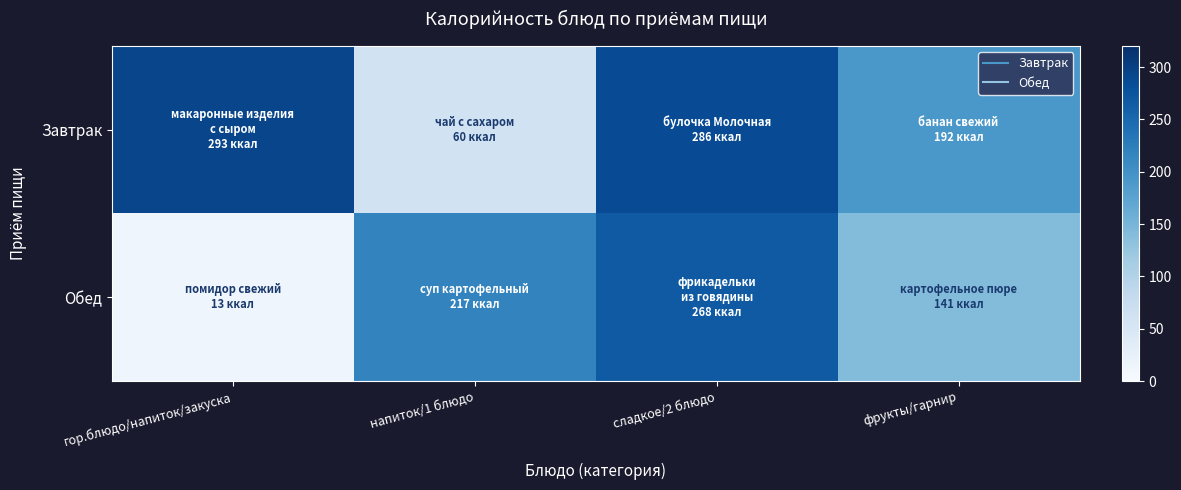

At сладкое/2 блюдо, list the series in order from largest to smallest.

Завтрак, Обед